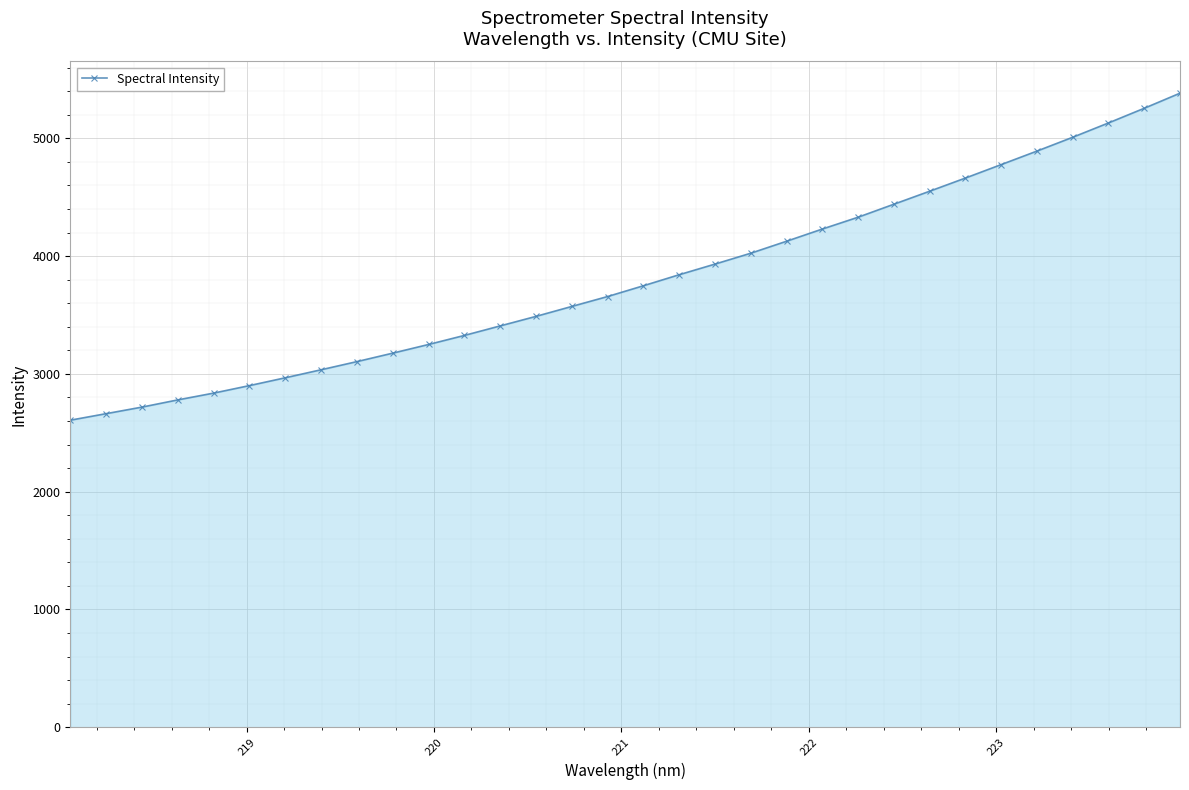

What is the value of the 28th point from the left?

4891.6